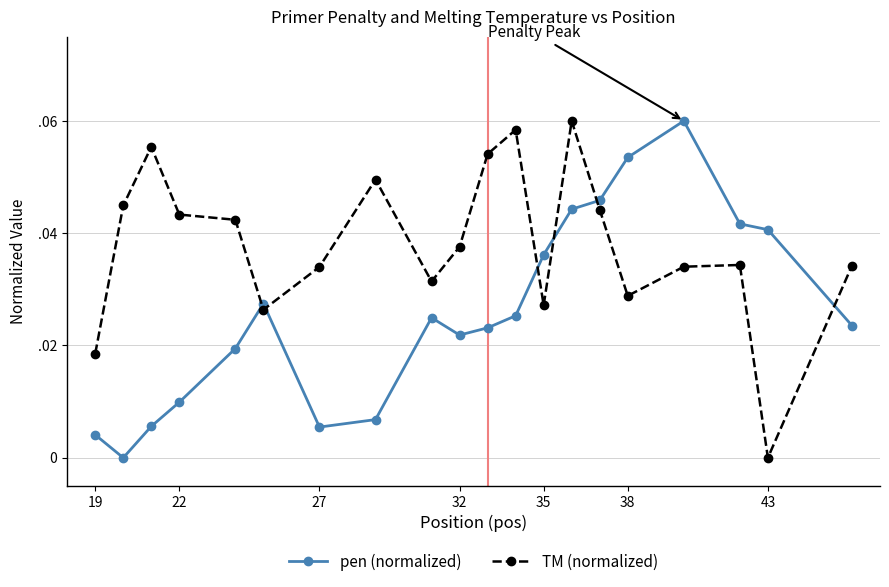

At how many categories does at least one series exceed 0?

20